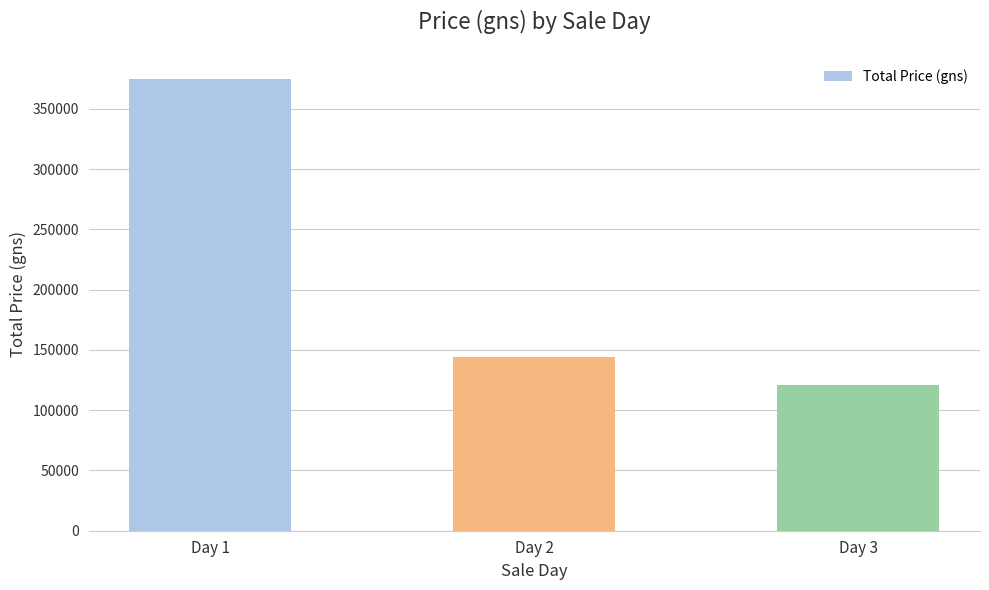

What is the sum of the values at Day 1 and Day 2?

518500